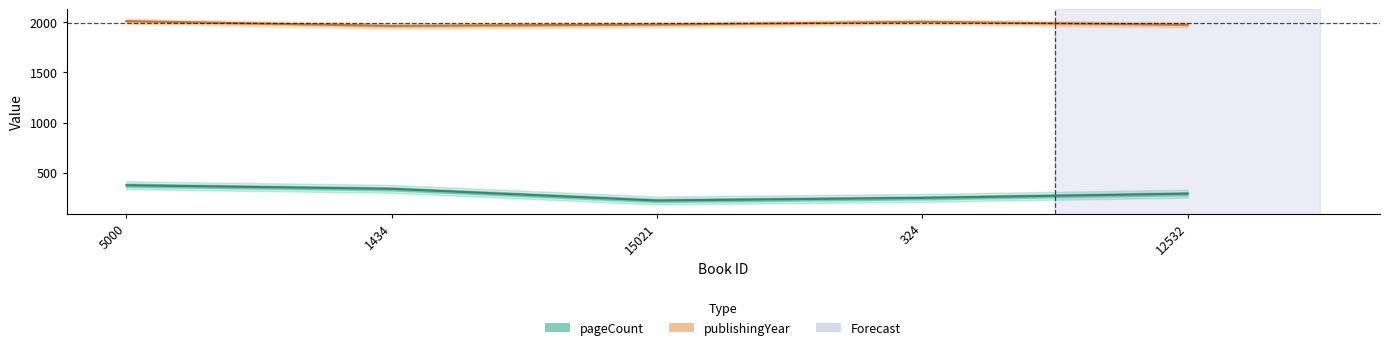

How many data points does each series have?

5